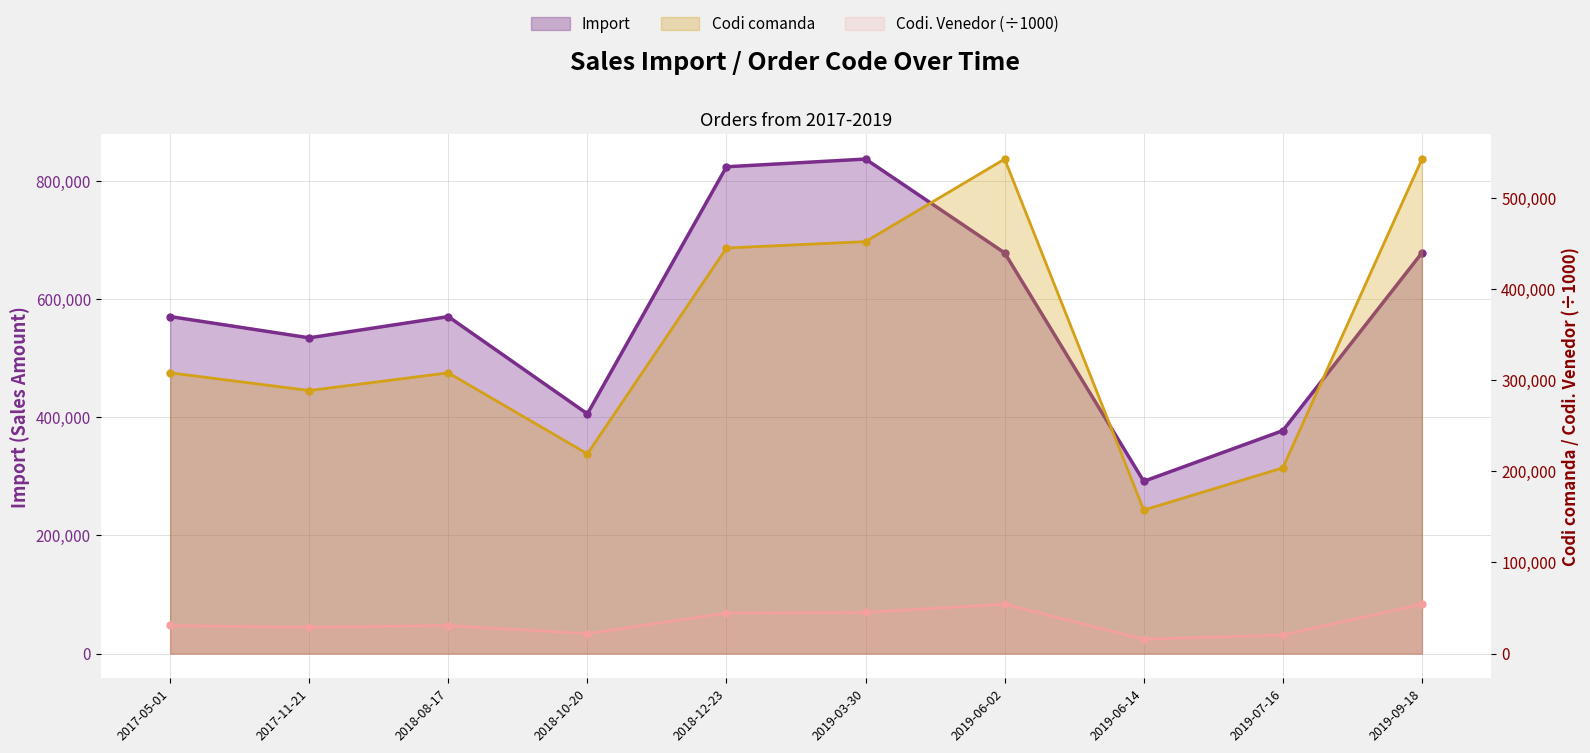

The value of Codi comanda at 2019-03-30 is 25515.2. True or false?

False